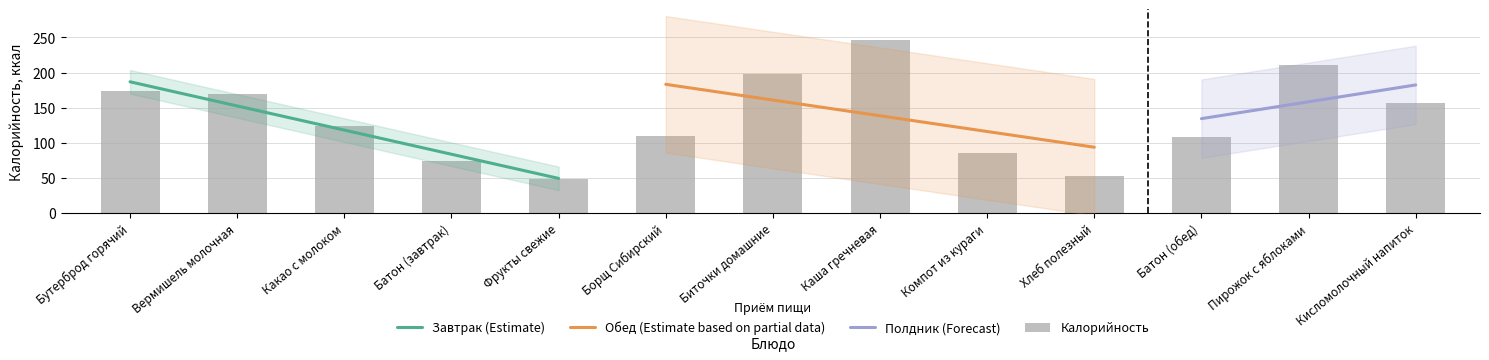

Which has a higher value, Биточки домашние or Компот из кураги?

Биточки домашние